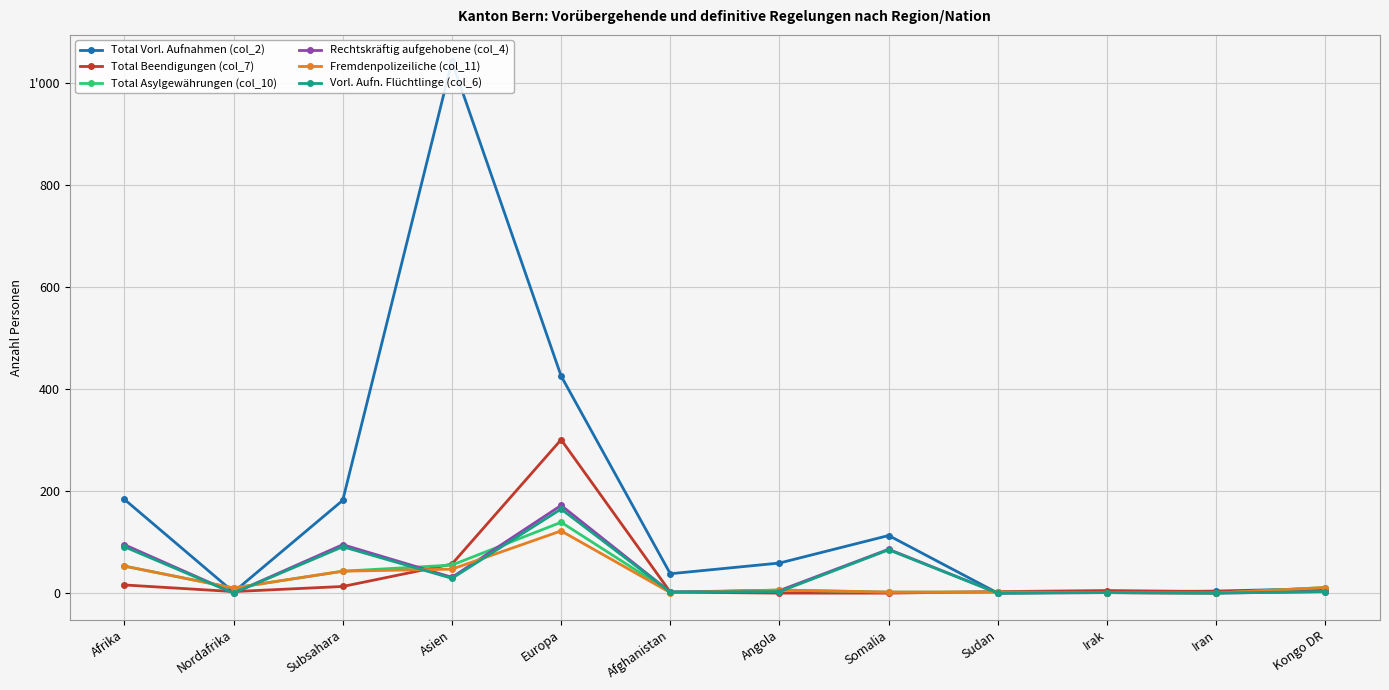

Which category has the highest value in the Rechtskräftig aufgehobene (col_4) series?

Europa